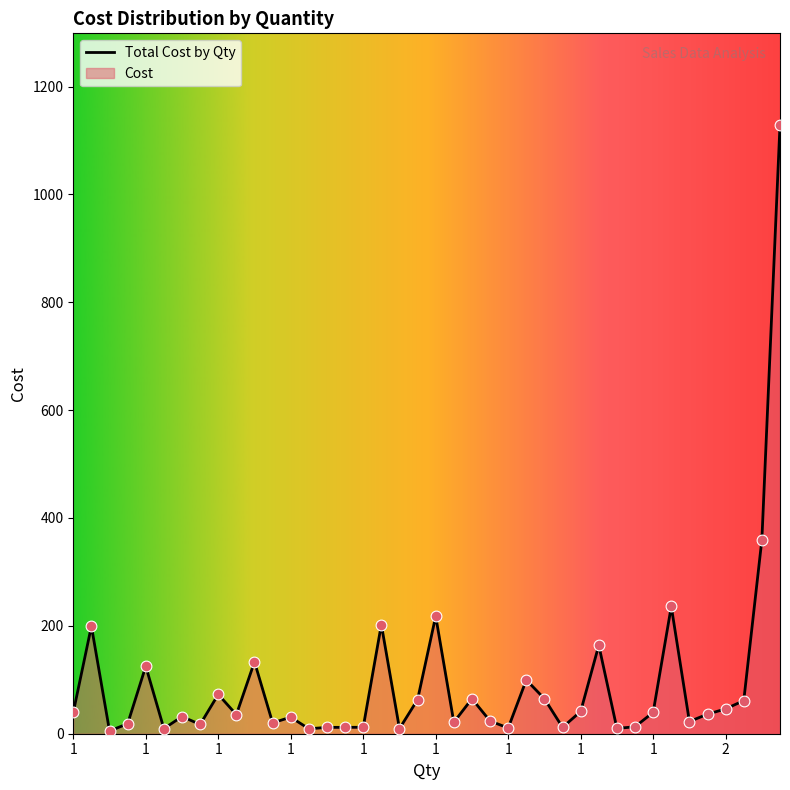

What is the change in value from 1 to 2?

-11.5